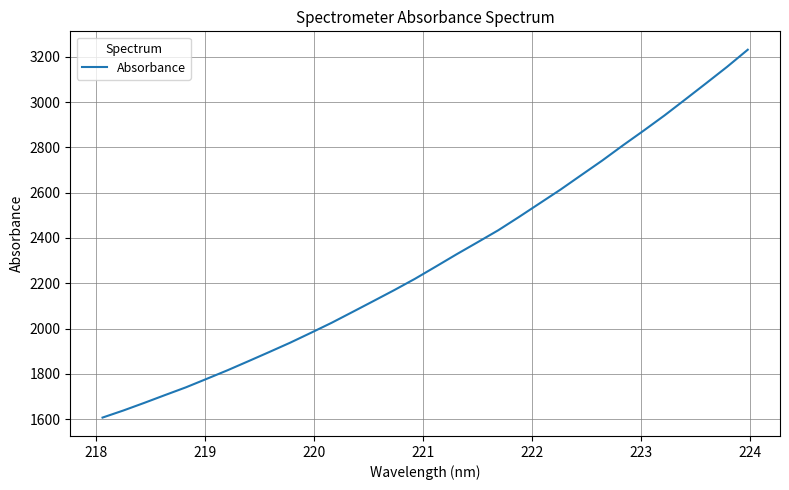

What is the difference between the maximum and minimum values?

1623.8